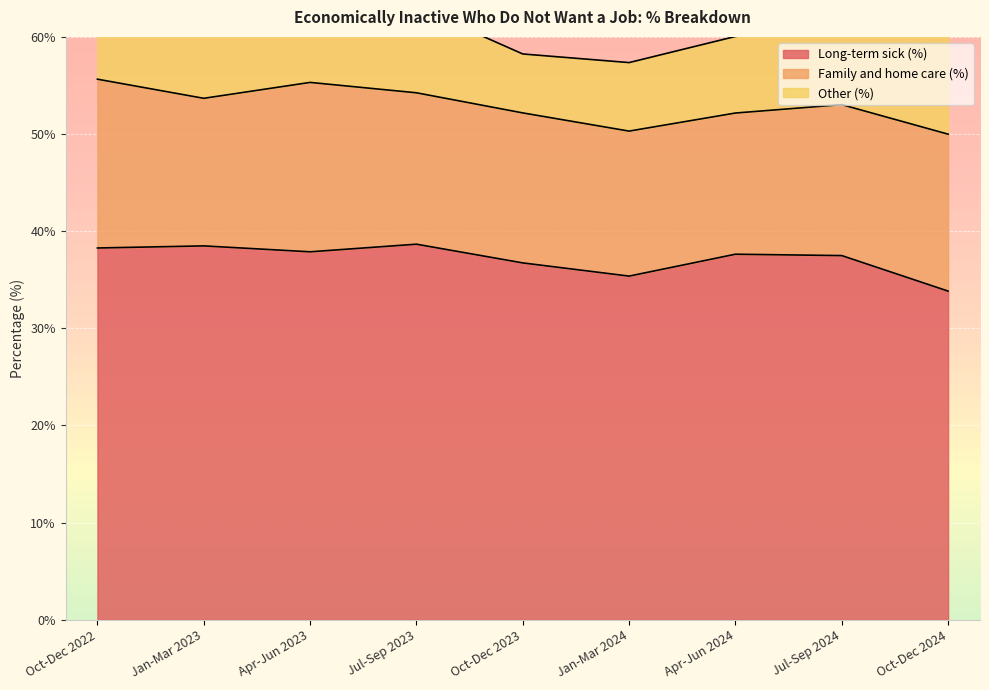

What position from the left is Apr-Jun 2023?

3